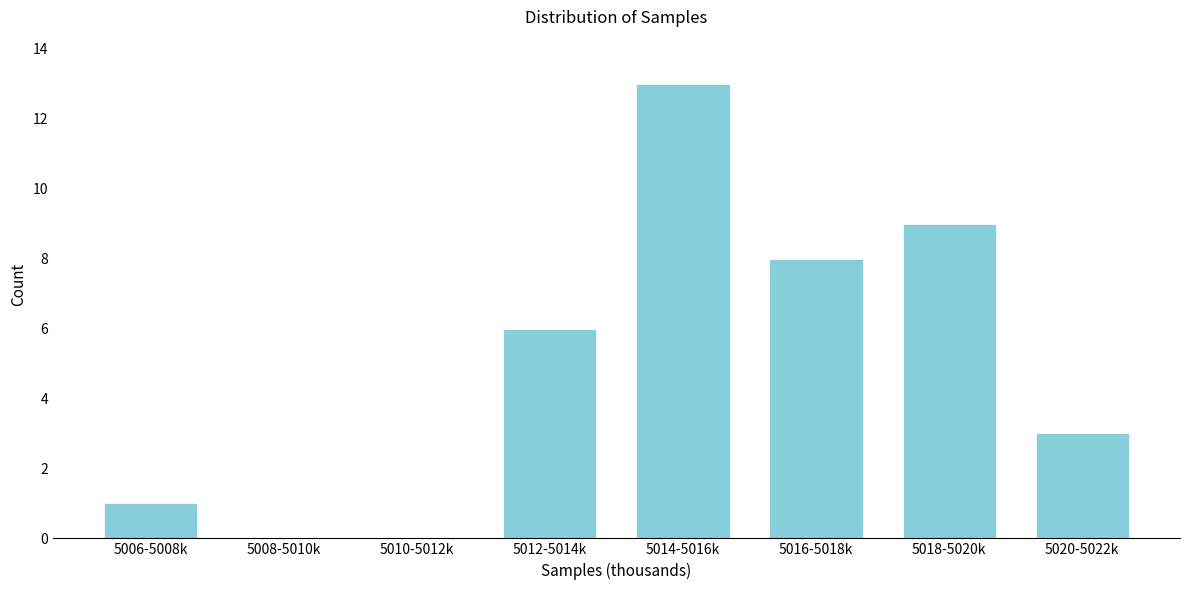

Reading left to right, transcribe all the data shown in this chart.

5006-5008k=1	5008-5010k=0	5010-5012k=0	5012-5014k=6	5014-5016k=13	5016-5018k=8	5018-5020k=9	5020-5022k=3